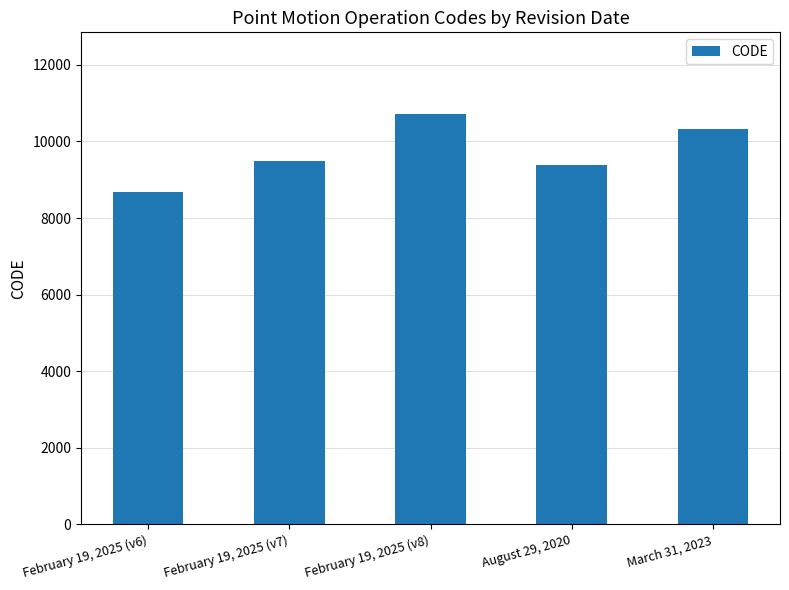

What is the change in value from February 19, 2025 (v7) to March 31, 2023?

+840